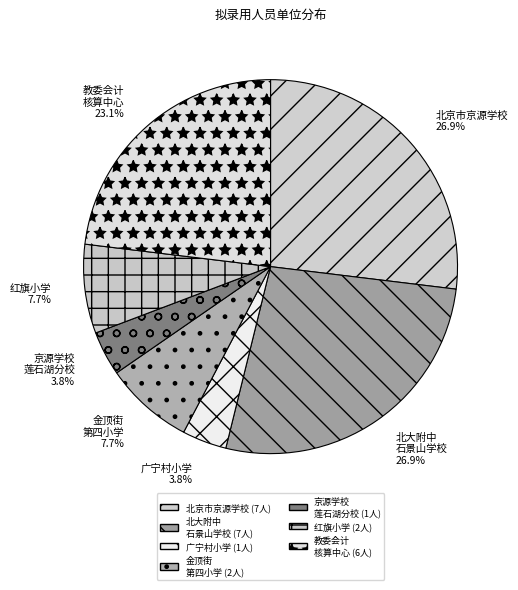

The 北京市京源学校 slice represents 32% of the pie. True or false?

False